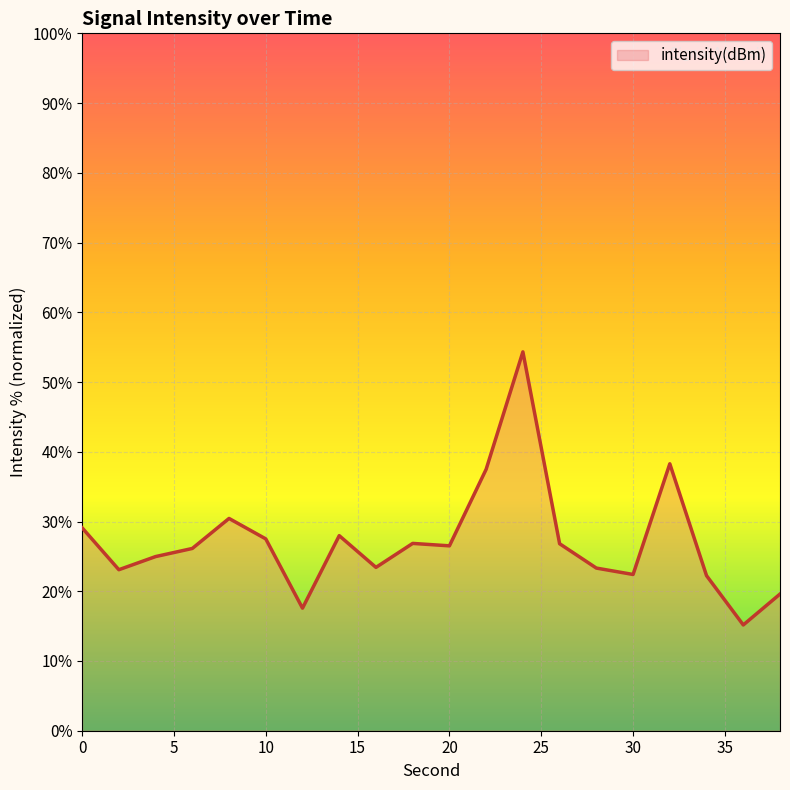

Count the number of categories in the chart.

20